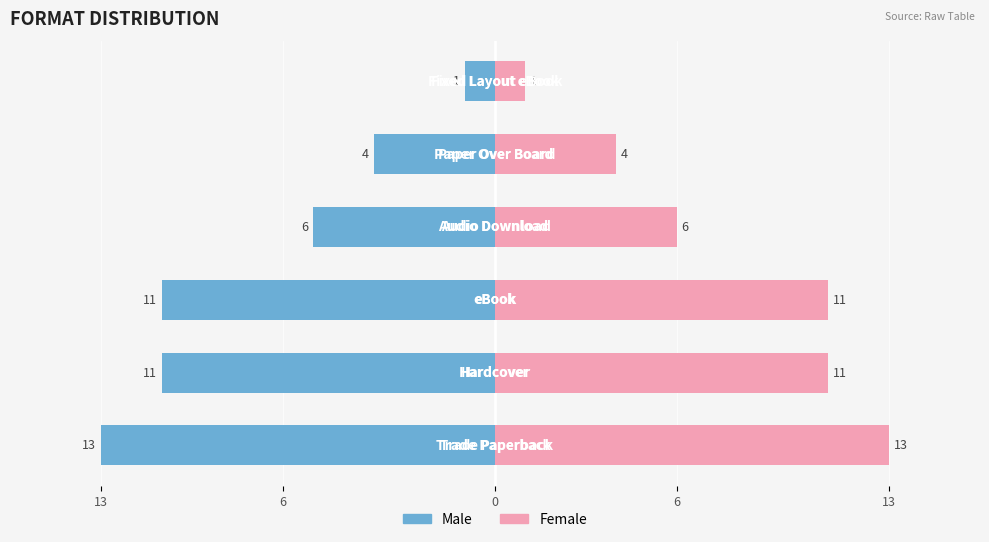

List the series in order of their peak value, highest first.

Female, Male